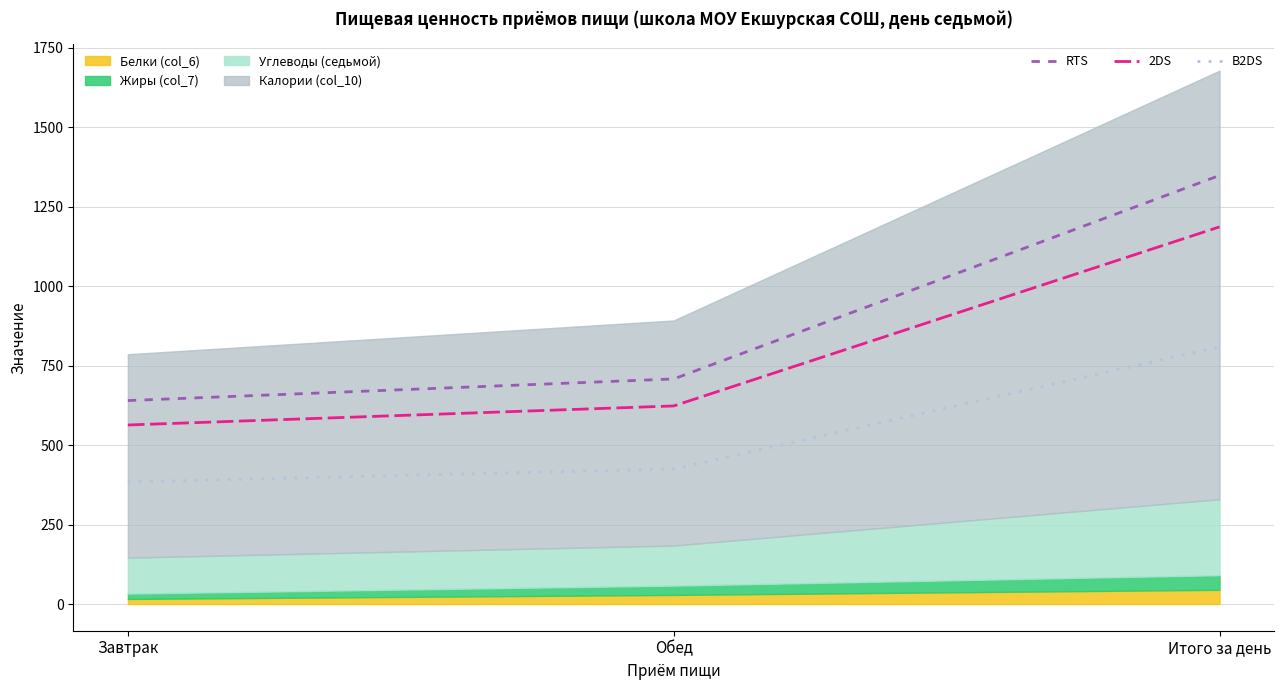

What is the difference between the 2DS values at Итого за день and Завтрак?

623.2